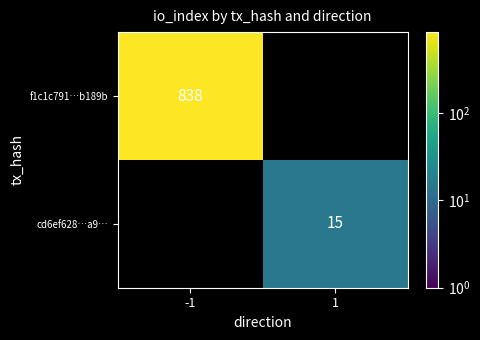

The value of f1c1c791…b189b at -1 is 838. True or false?

True